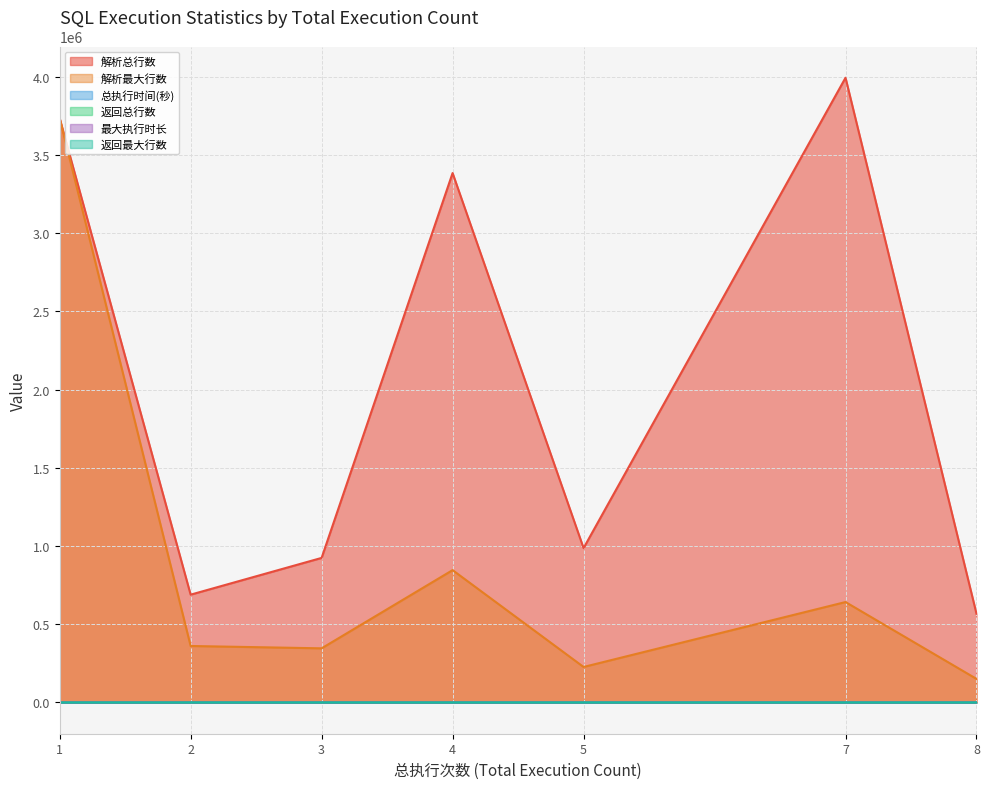

The value of 解析最大行数 at 2 is 361013. True or false?

True